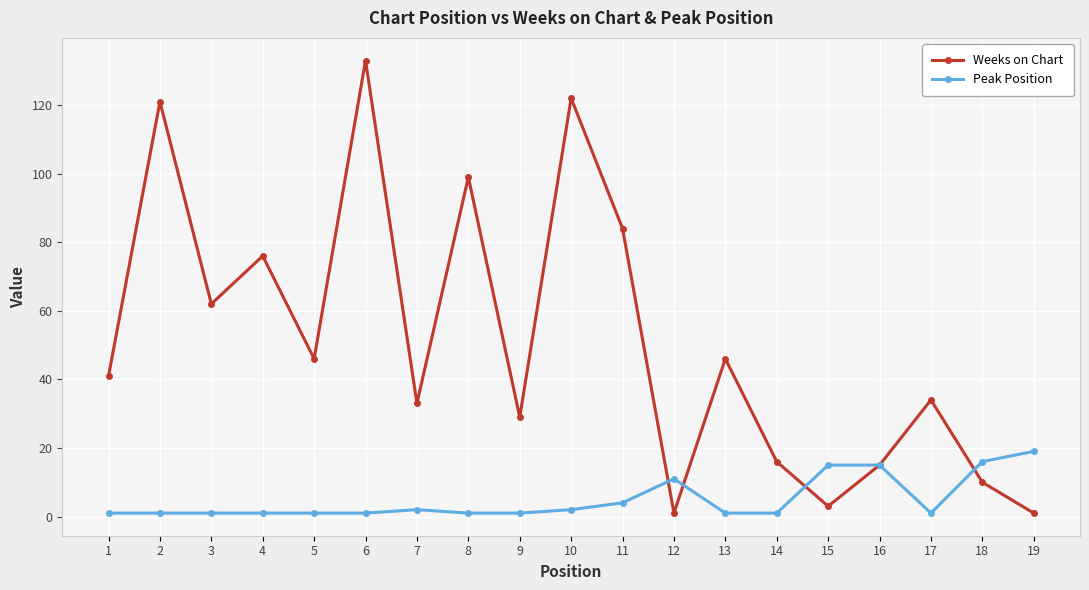

Reading left to right, transcribe all the data shown in this chart.

Weeks on Chart: 41	121	62	76	46	133	33	99	29	122	84	1	46	16	3	15	34	10	1
Peak Position: 1	1	1	1	1	1	2	1	1	2	4	11	1	1	15	15	1	16	19